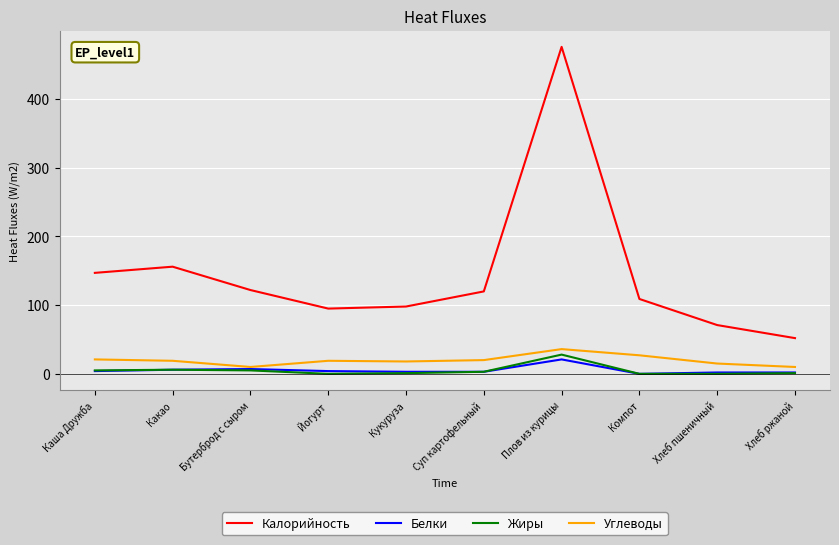

True or false: Калорийность has a value of 95 at Йогурт.

True